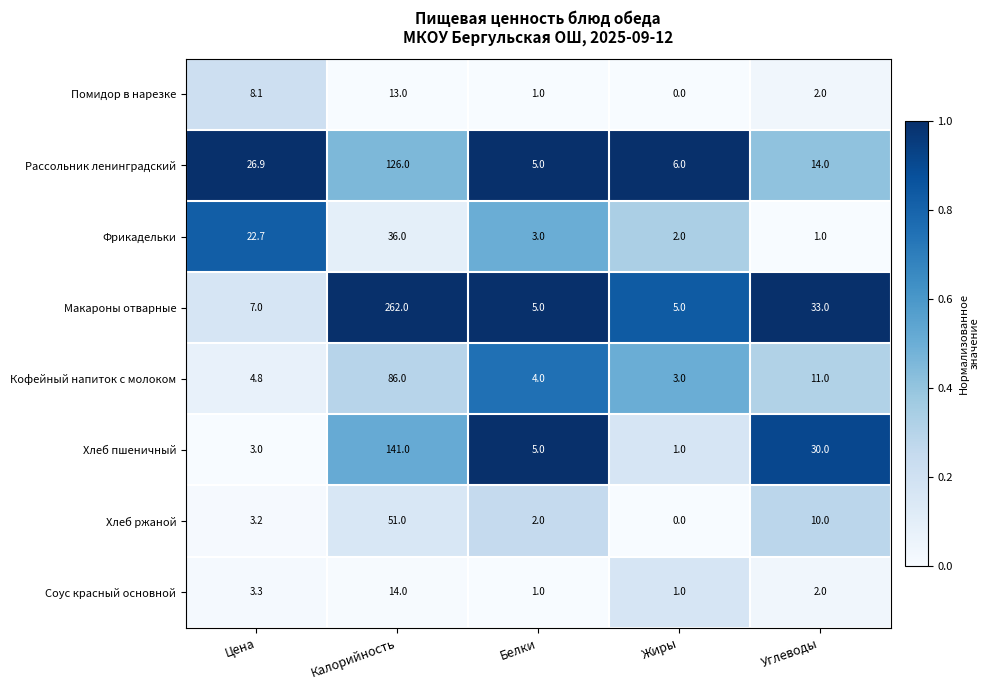

The value of Рассольник ленинградский at Калорийность is 126.0. True or false?

True